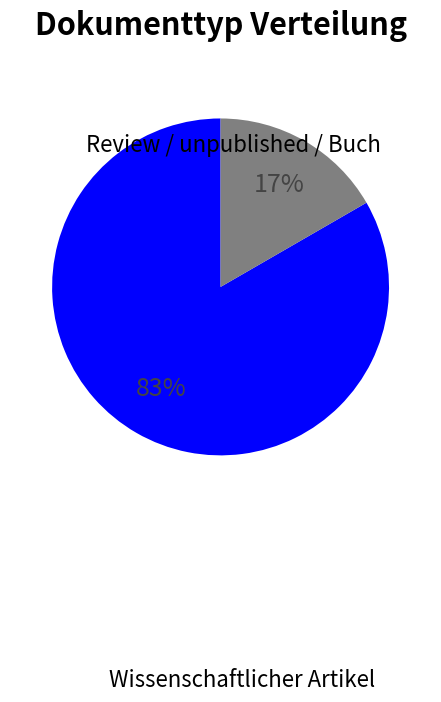

Which slice is the largest?

Wissenschaftlicher Artikel